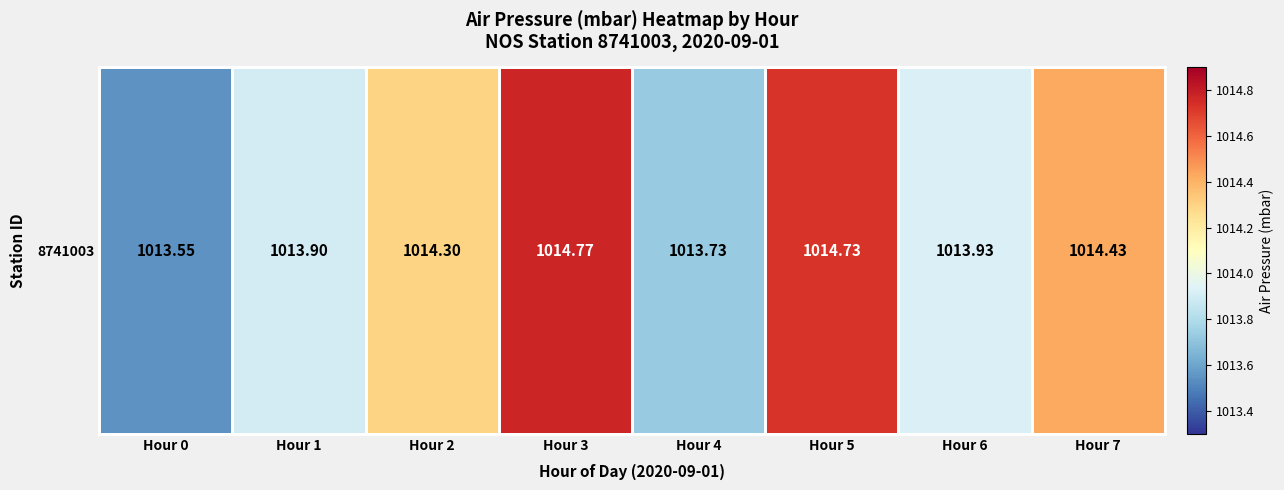

What is the change in value from Hour 0 to Hour 6?

+0.4